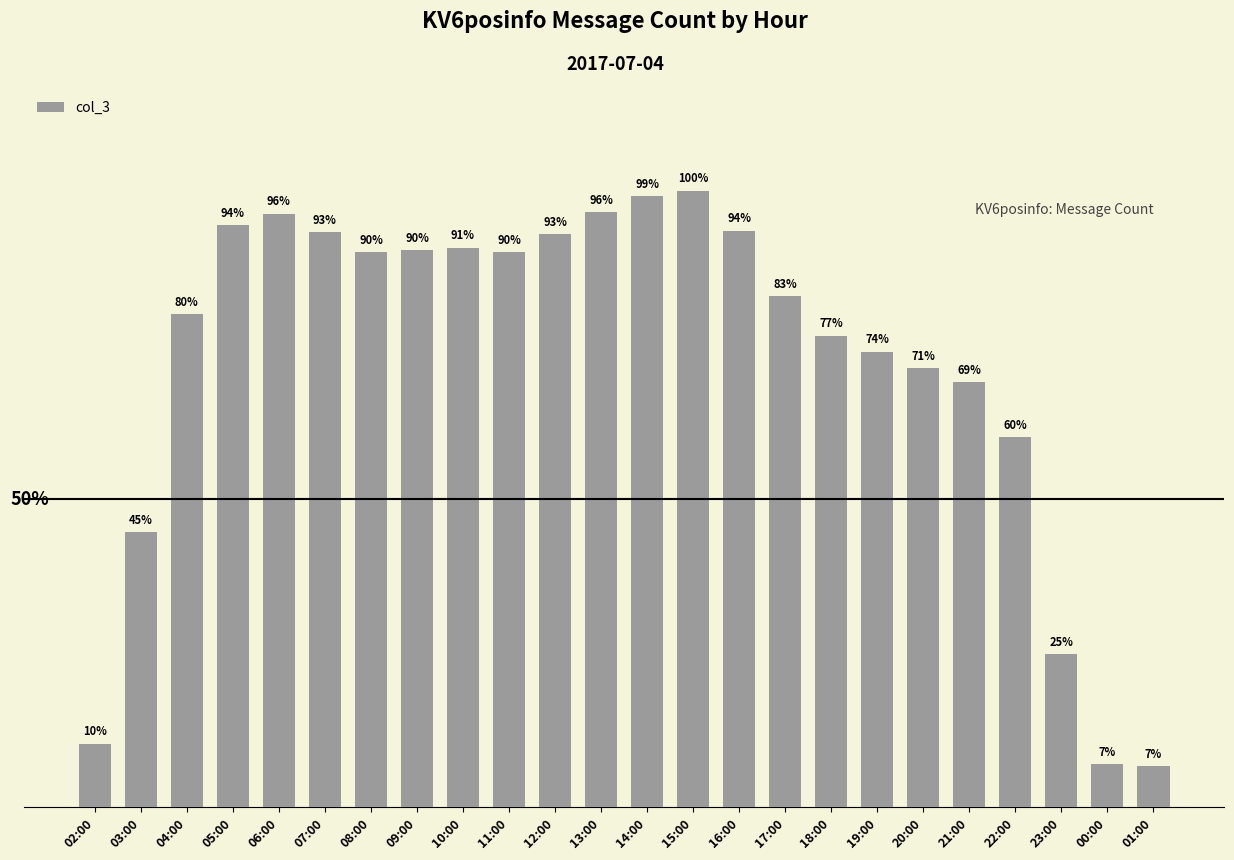

Is it true that the value at 16:00 is 32065?

True